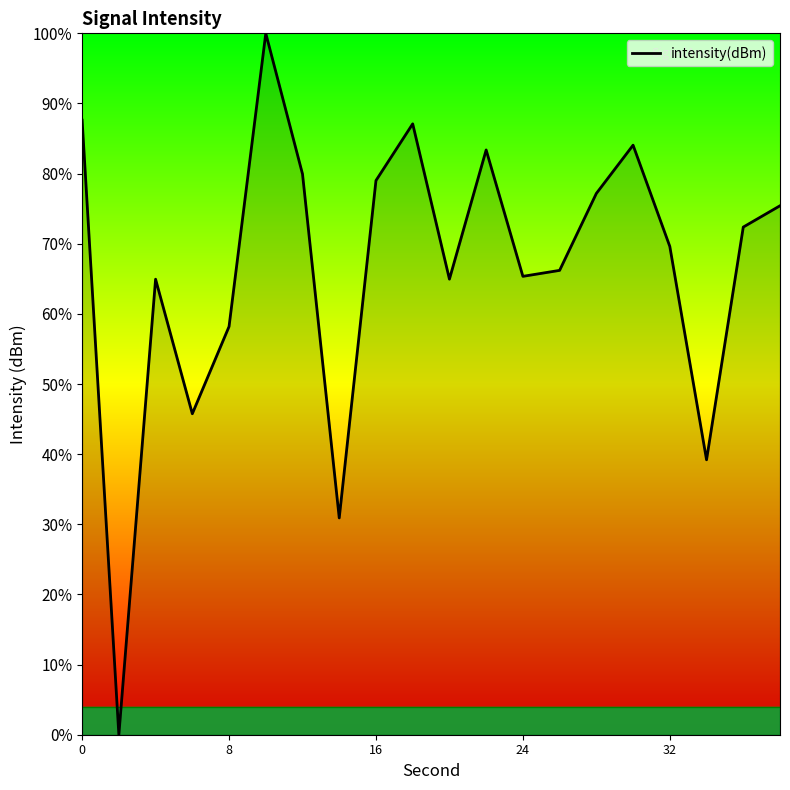

What is the greatest value displayed?

100.0